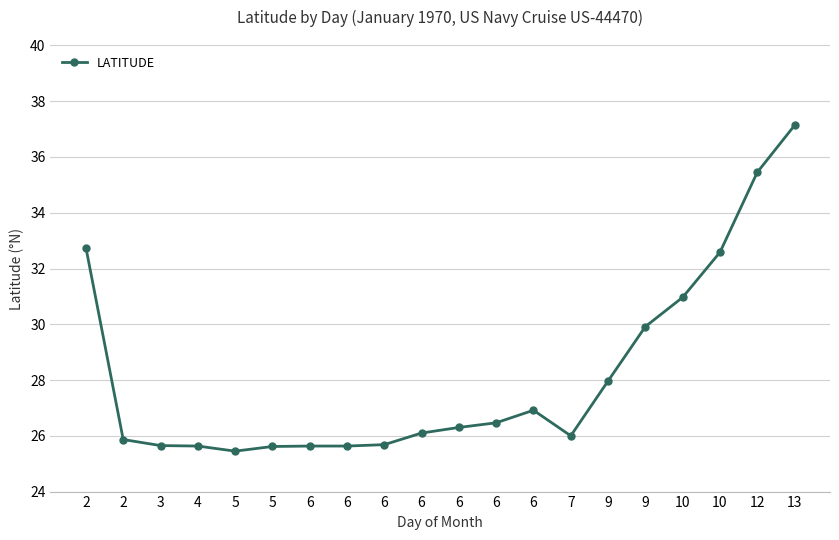

Reading left to right, what are all the values shown in this chart?

32.8	25.9	25.6	25.6	25.4	25.6	25.6	25.6	25.7	26.1	26.3	26.5	26.9	26.0	28.0	29.9	31.0	32.6	35.5	37.1